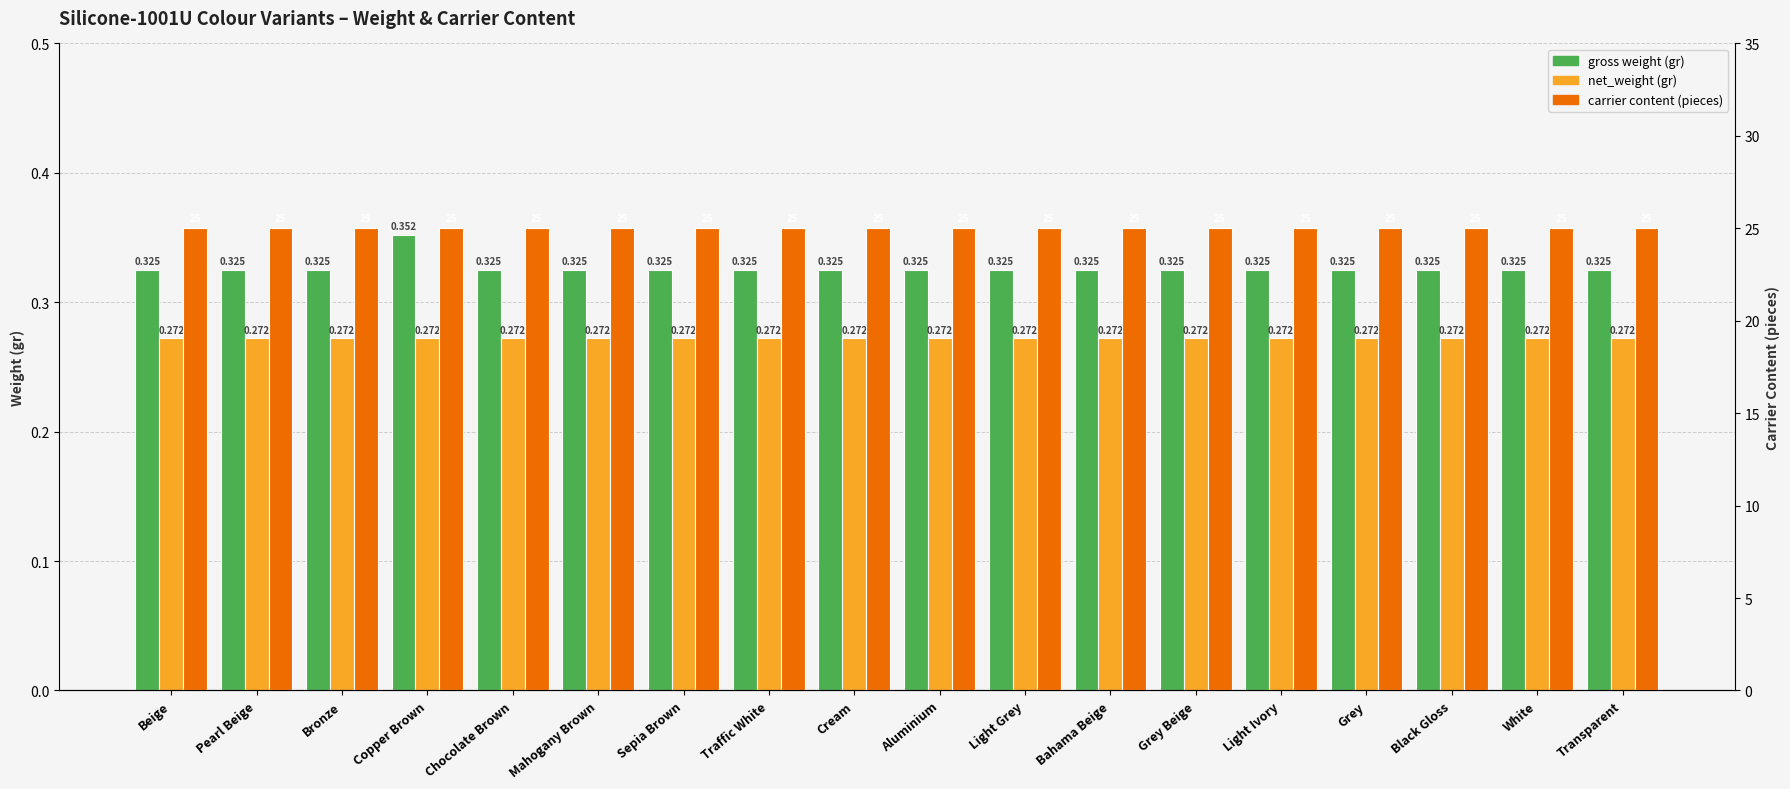

Which category has the lowest value across all series?

Beige